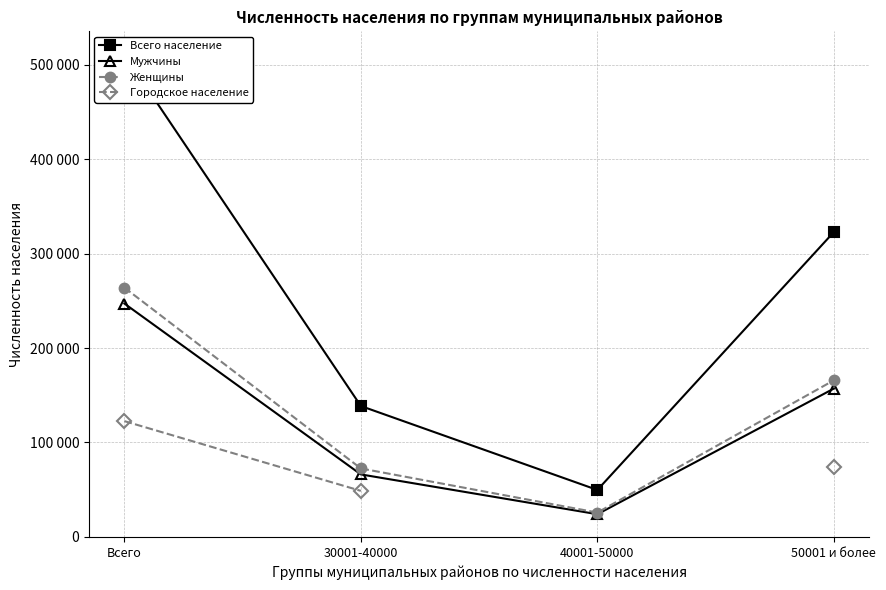

True or false: Всего население and Женщины intersect in this chart.

False